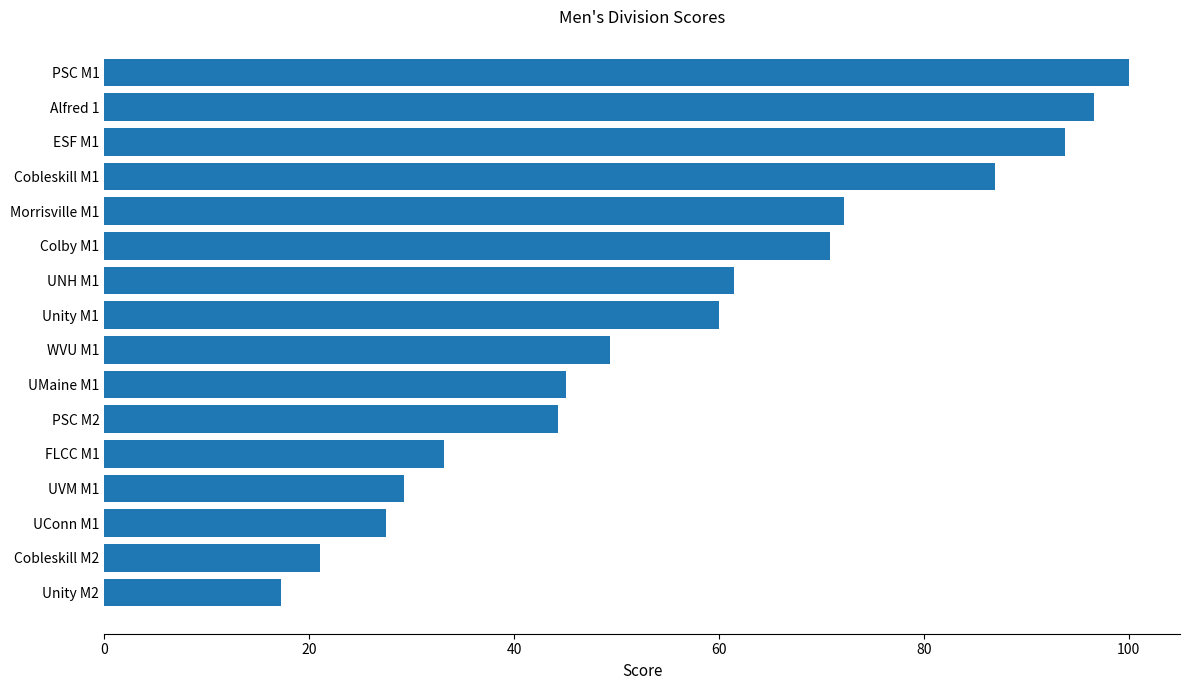

What is the change in value from FLCC M1 to UMaine M1?

+11.9